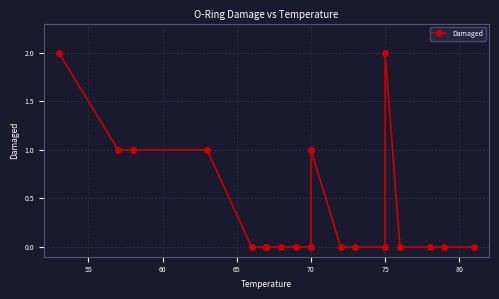

What is the difference between the maximum and second lowest values?

2